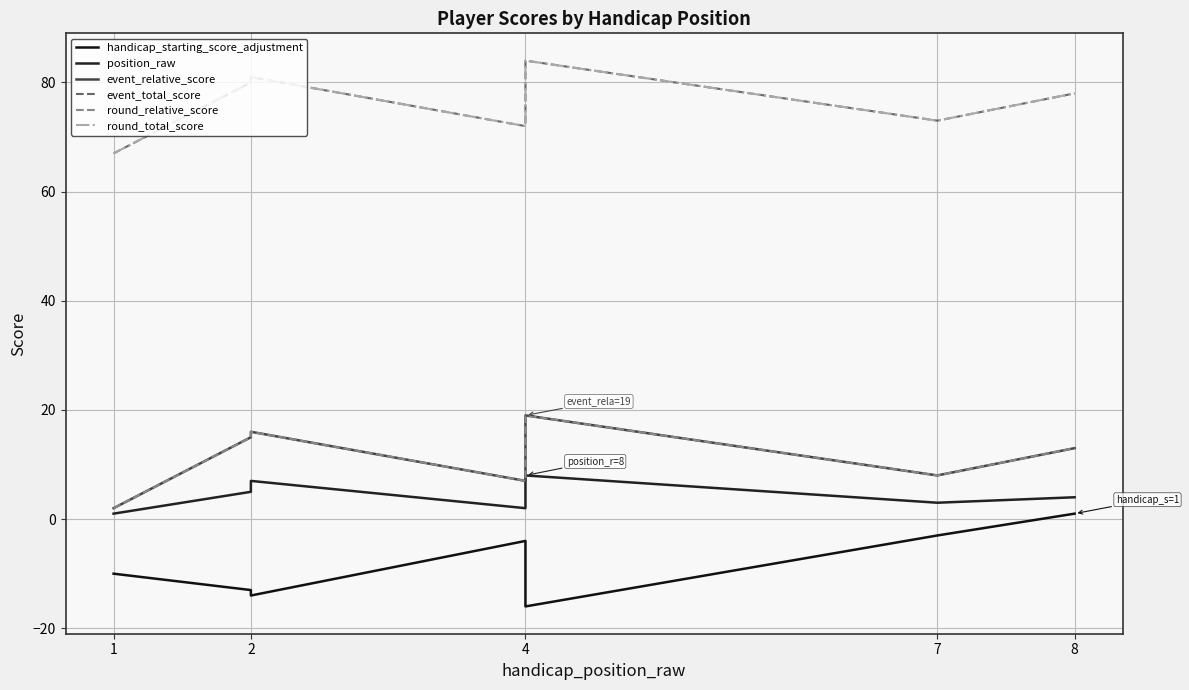

What is the greatest value displayed?

84